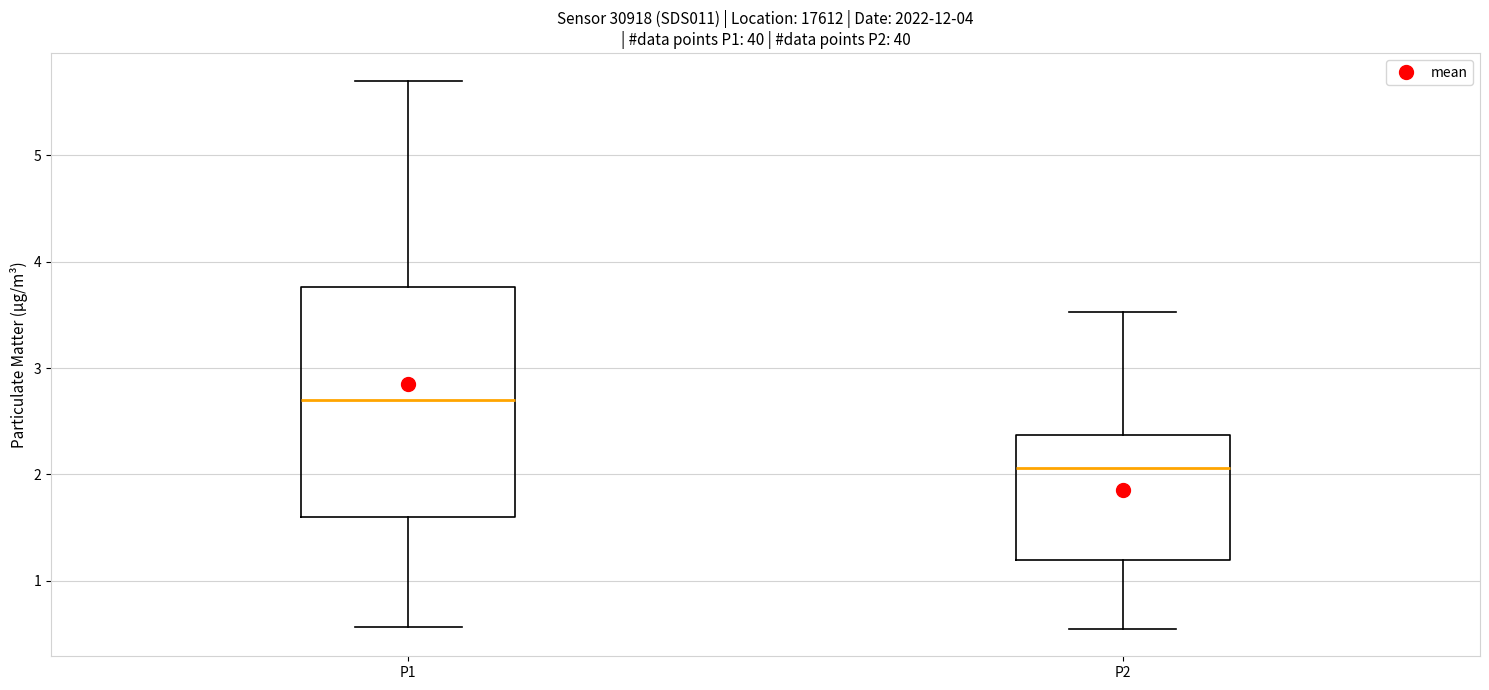

Where does the upper whisker of the box for P1 end on the y-axis? The values are not printed on the chart, so give them approximately, as read against the axis.

5.7